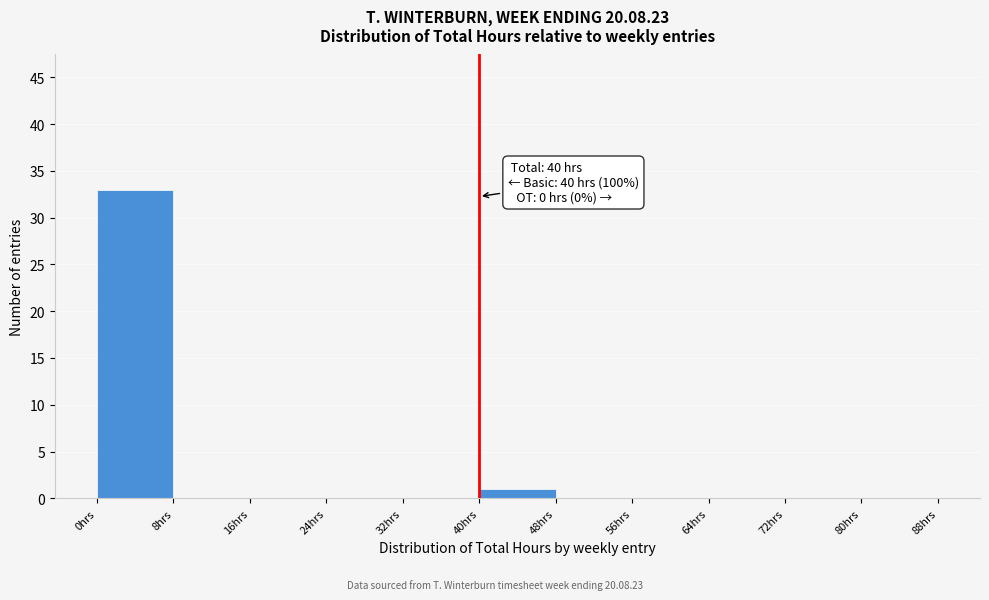

Which range on the x-axis has the tallest bar?

0 to 8